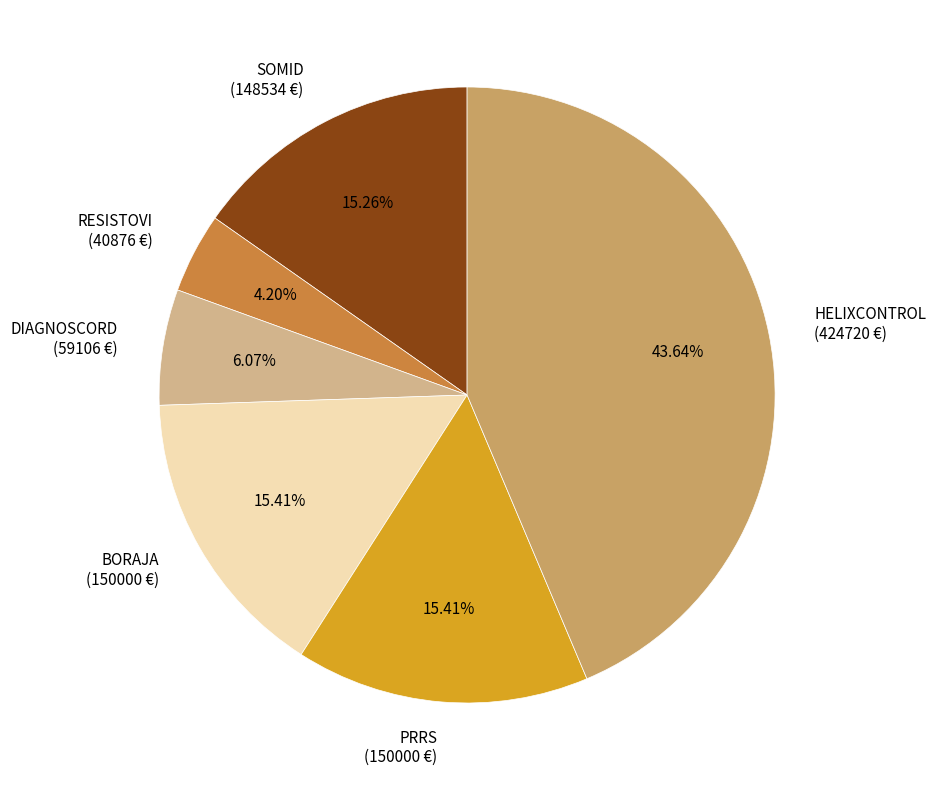

Which slice is the largest?

HELIXCONTROL (424720 €)